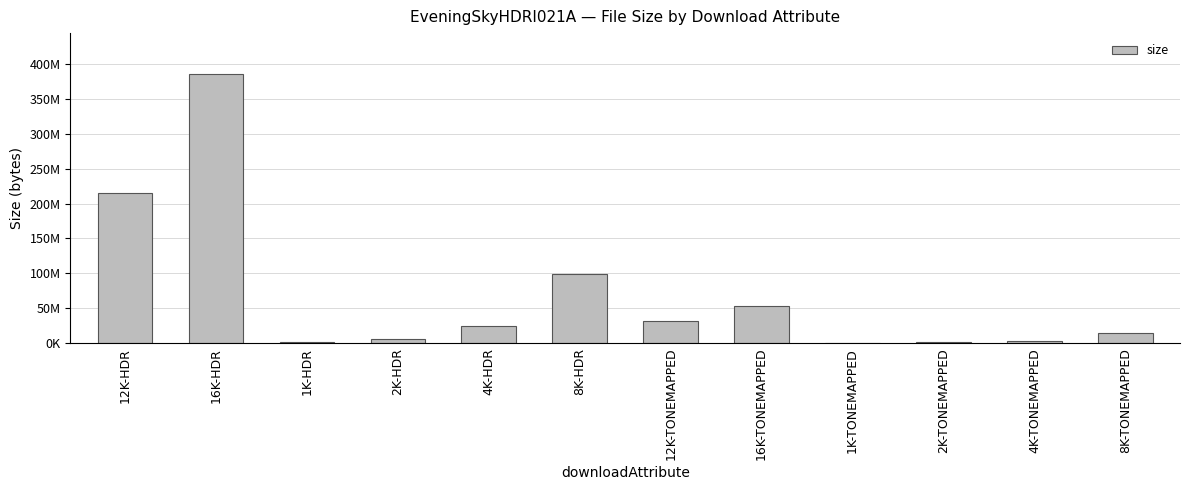

Reading left to right, transcribe all the data shown in this chart.

214769797	386478358	1604454	6248006	24935161	99394200	30909913	53153586	208248	838615	3430996	13657353